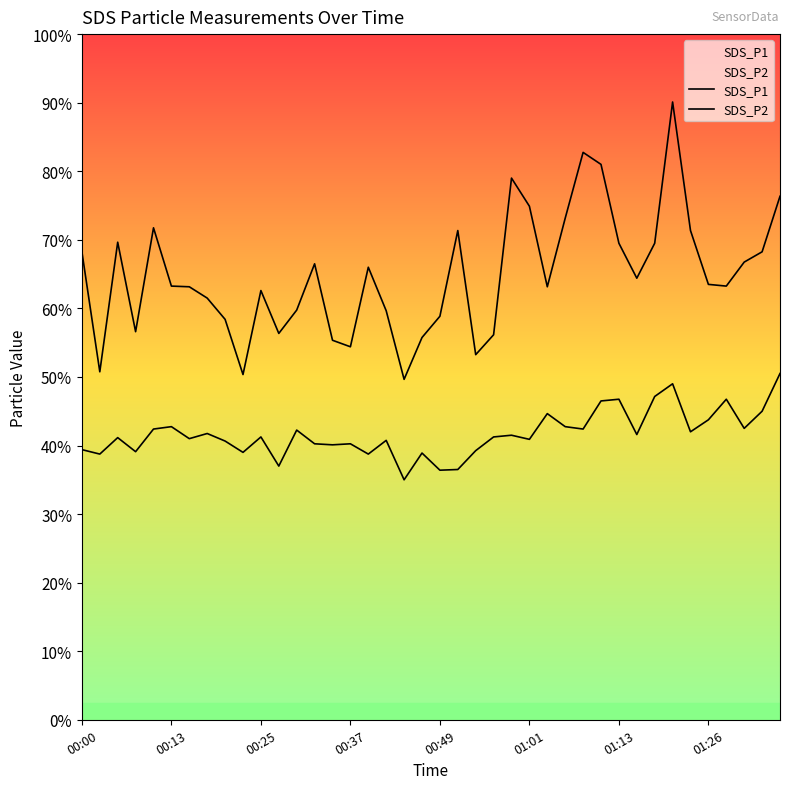

Count the number of categories in the chart.

40